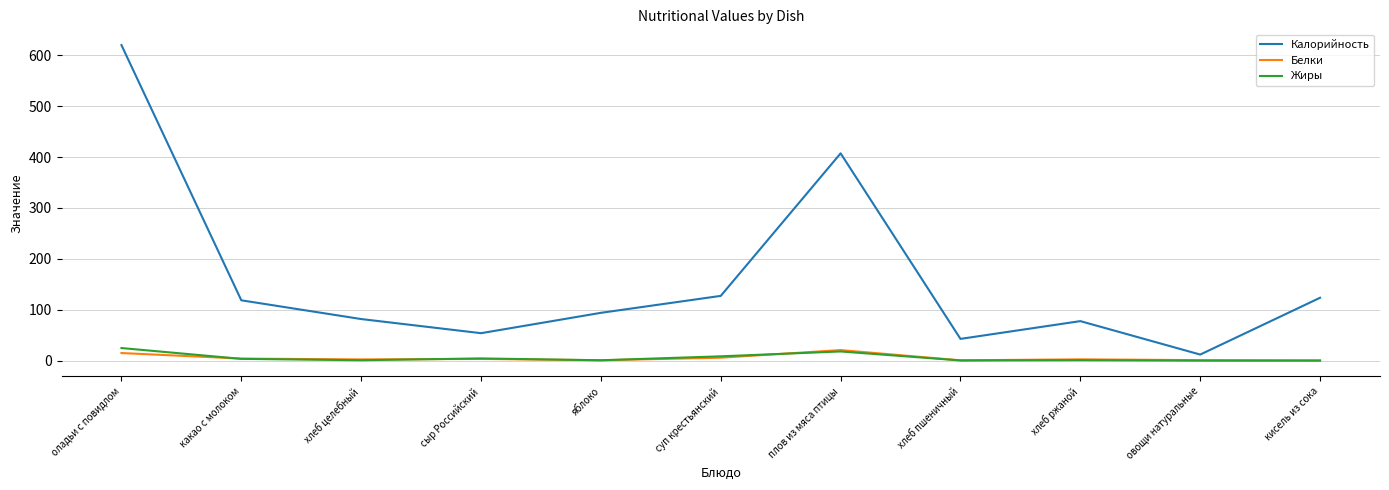

How many values in the Белки series exceed 2?

7